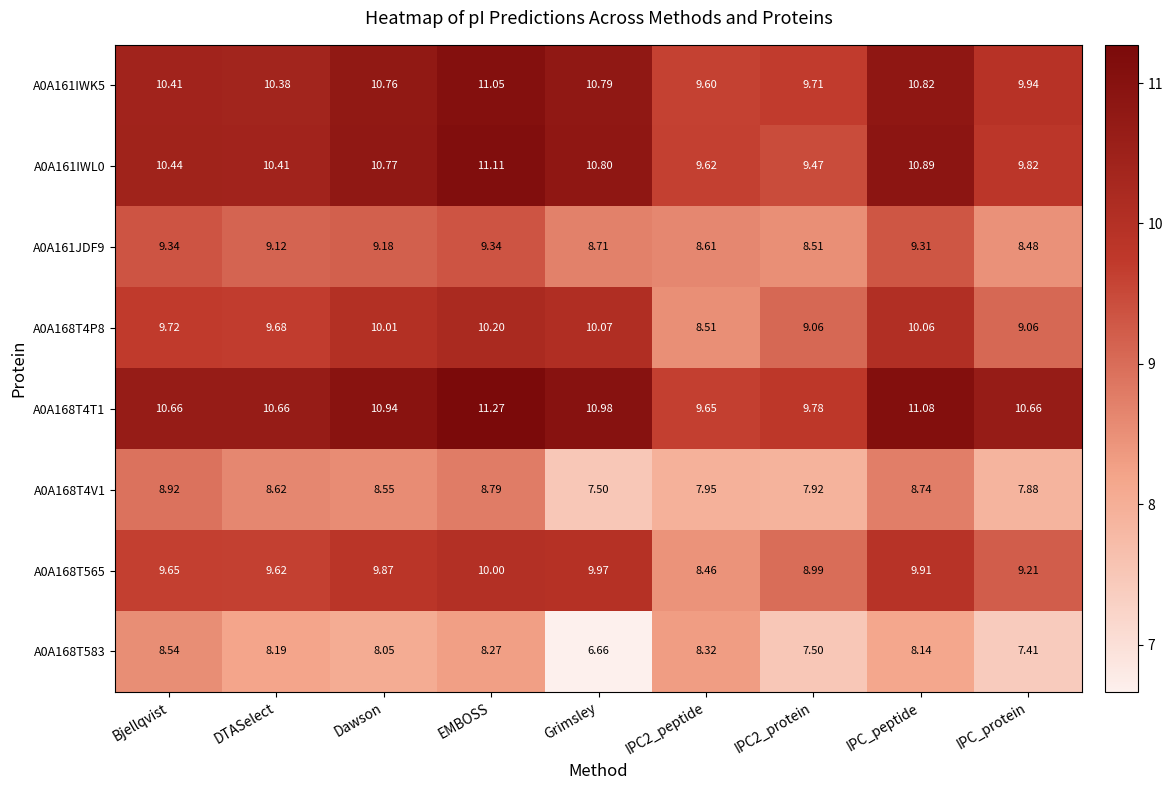

Is the value of A0A168T583 at Bjellqvist greater than the value of A0A161JDF9 at Bjellqvist?

No